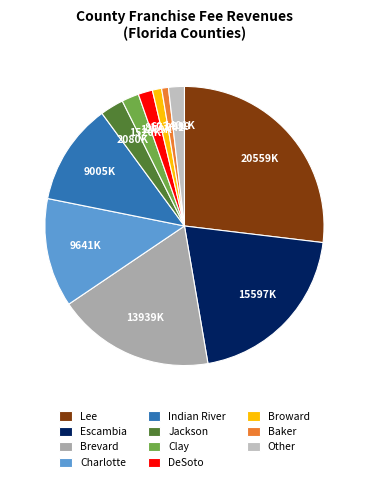

How many segments does this pie chart have?

11